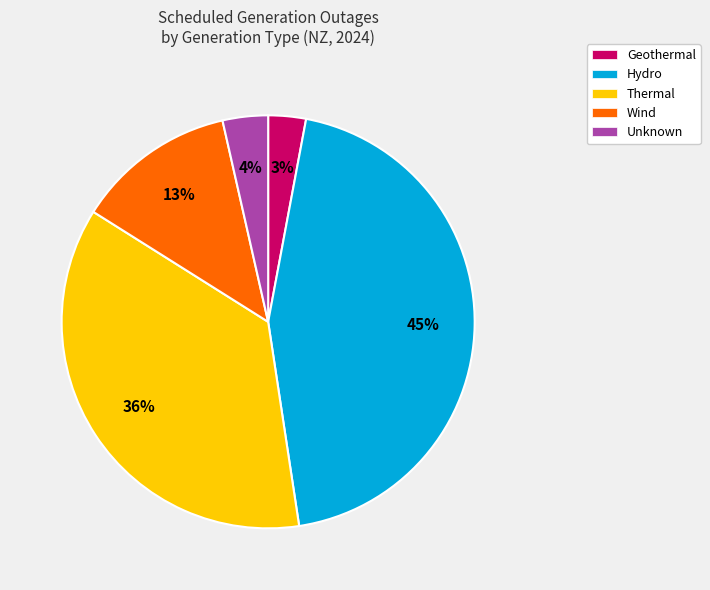

Is the sum of Thermal and Wind greater than half?

No